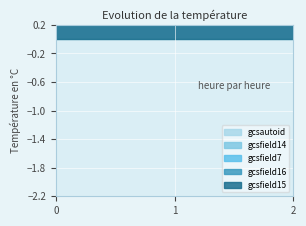

Count the number of data series in this chart.

5